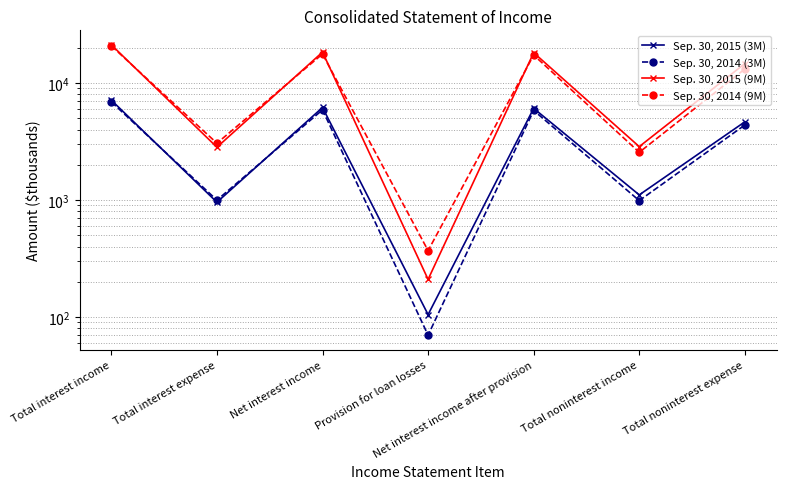

Which category has the highest value across all series?

Total interest income